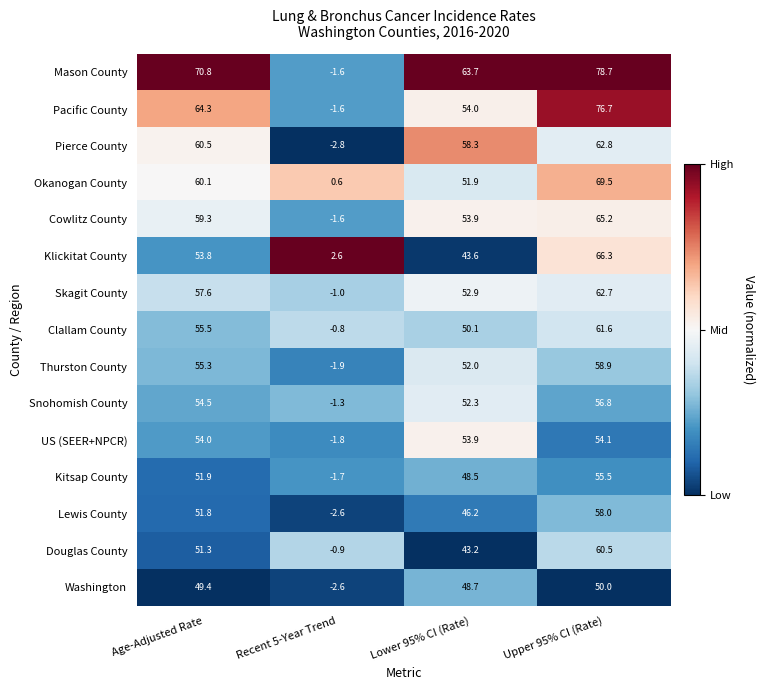

Is it true that US (SEER+NPCR) equals 54.1 at Upper 95% CI (Rate)?

True